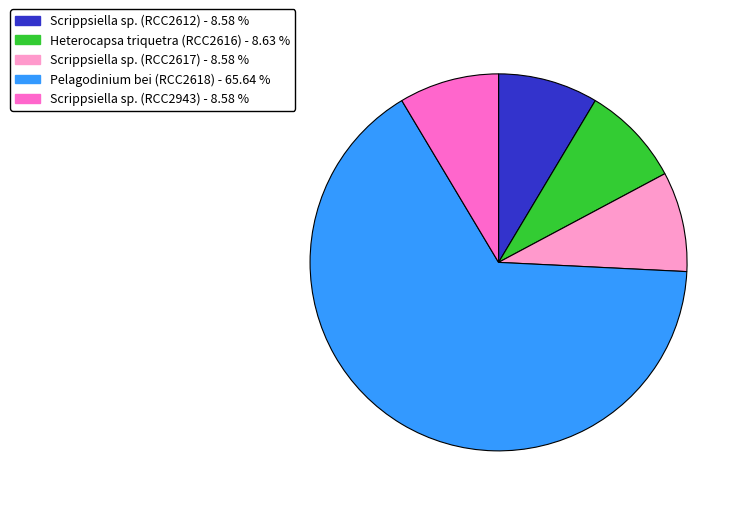

Which slice is the largest?

Pelagodinium bei (RCC2618)